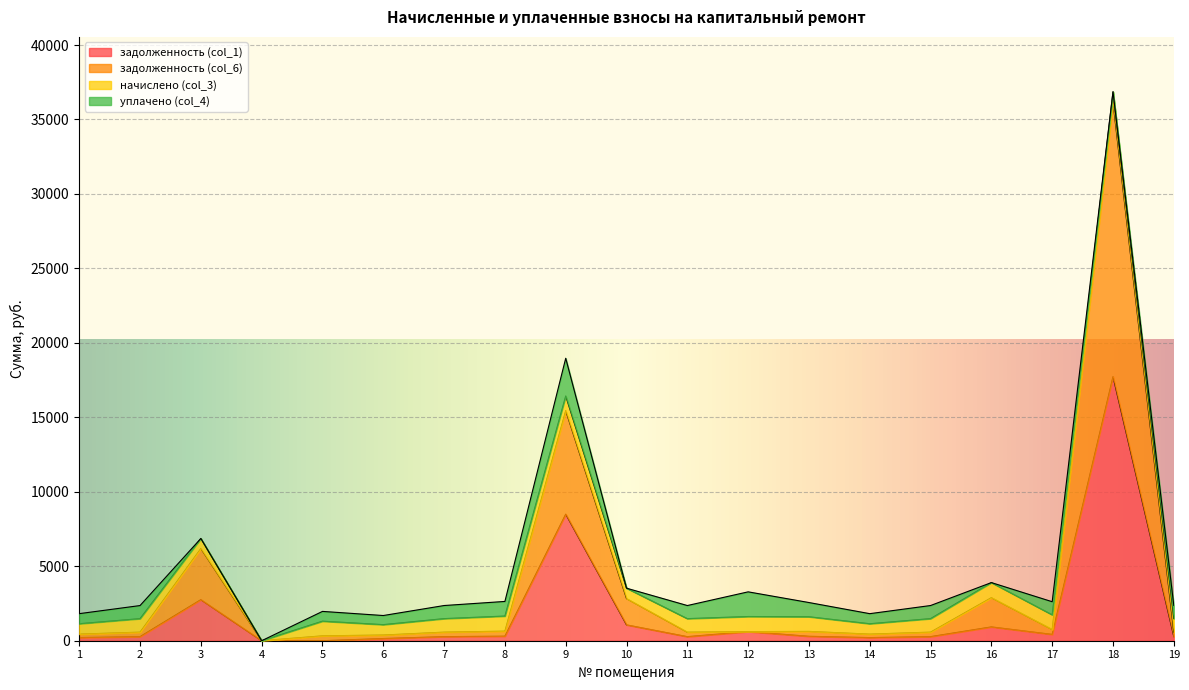

At which category is the sum across all series the highest?

18